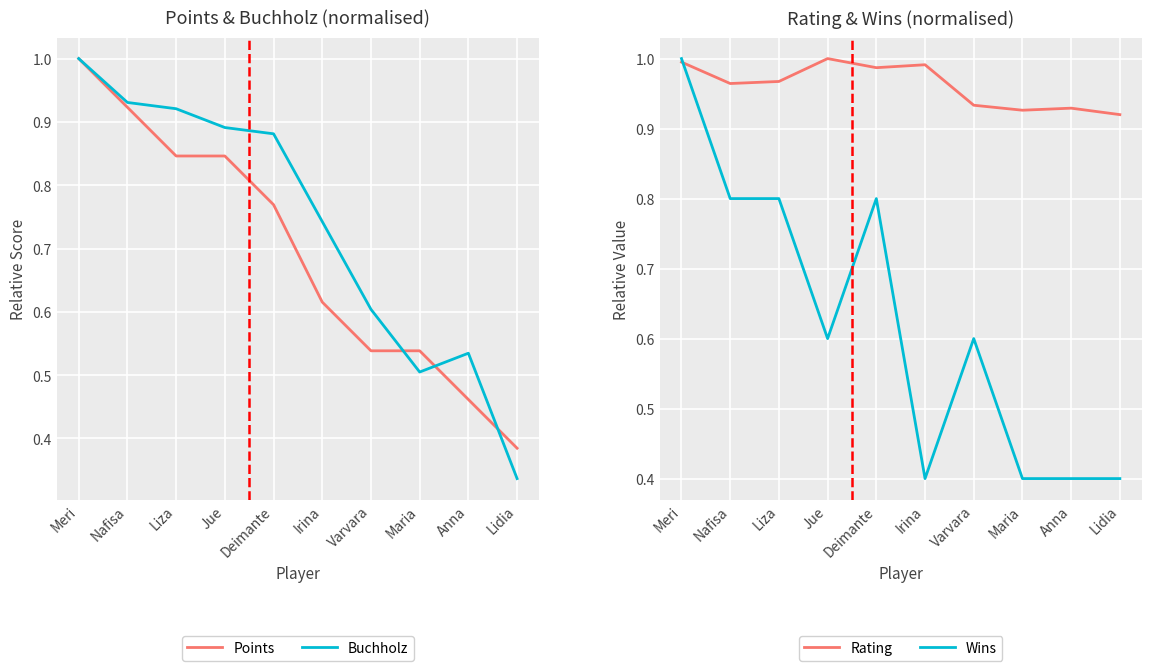

How many data points does each series have?

10